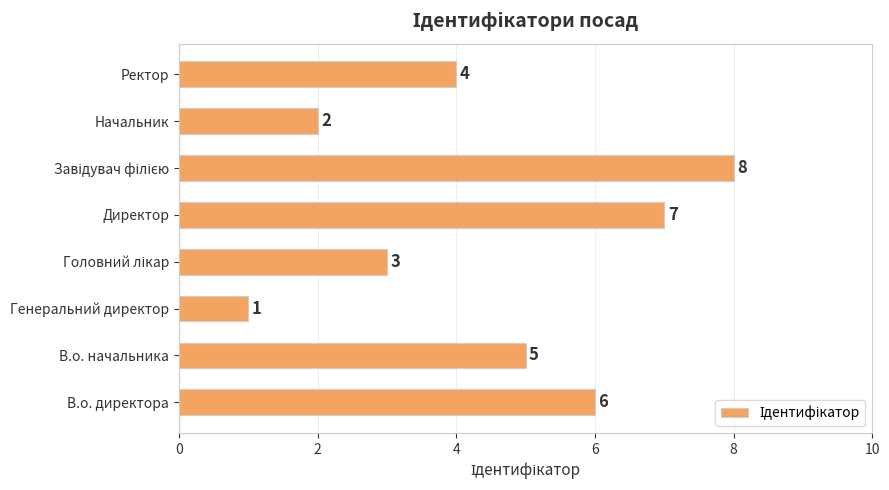

What is the change in value from В.о. начальника to Директор?

+2